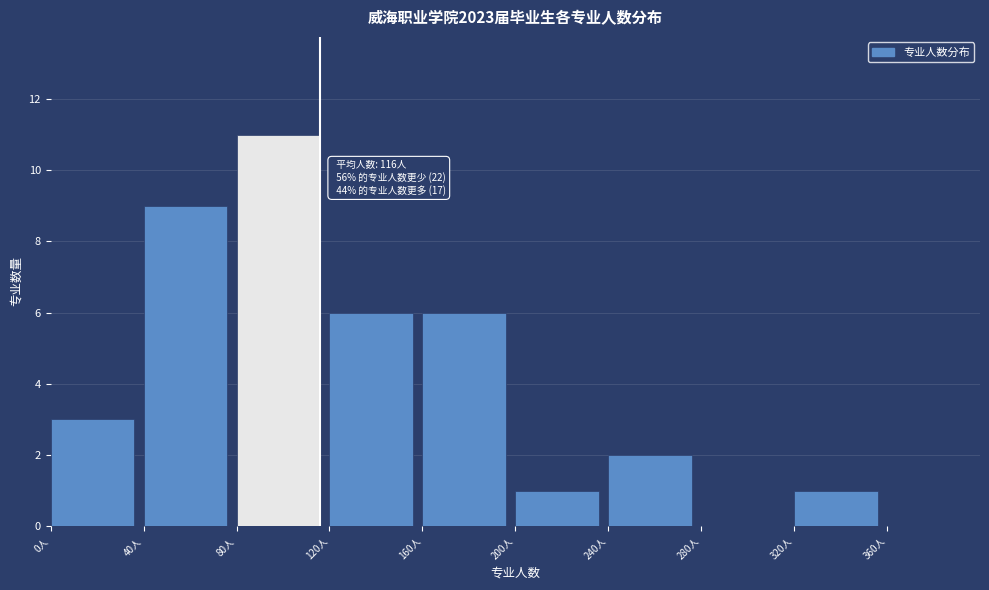

Over which range of the x-axis is the bar tallest?

80 to 120